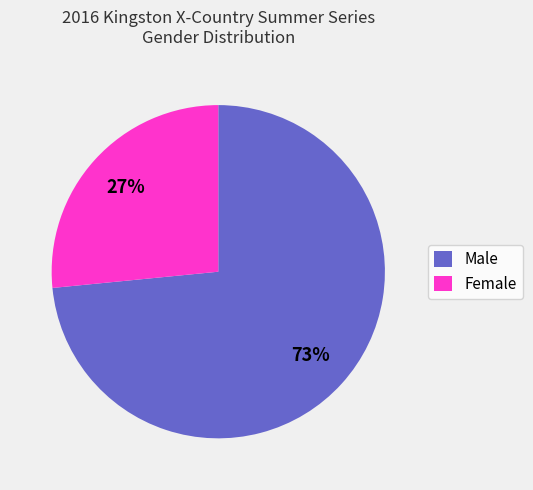

How many segments does this pie chart have?

2